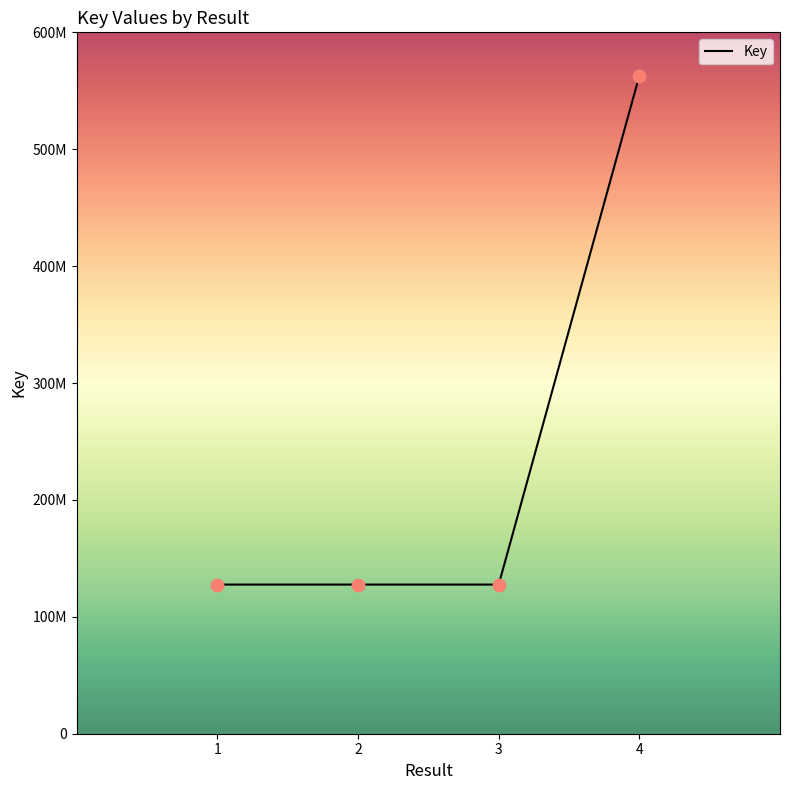

What is the ratio of the value at 2 to the value at 3?

1.0